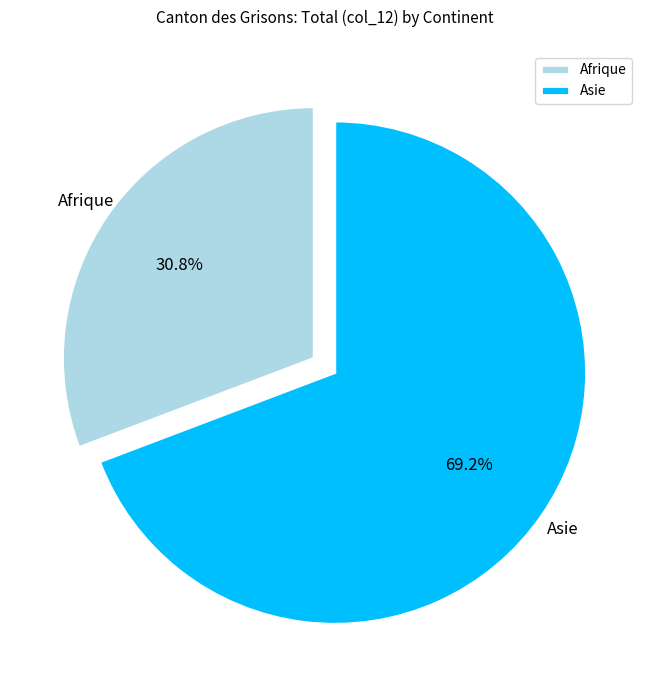

To the nearest percent, what is the difference between the Afrique and Asie slice percentages?

38%